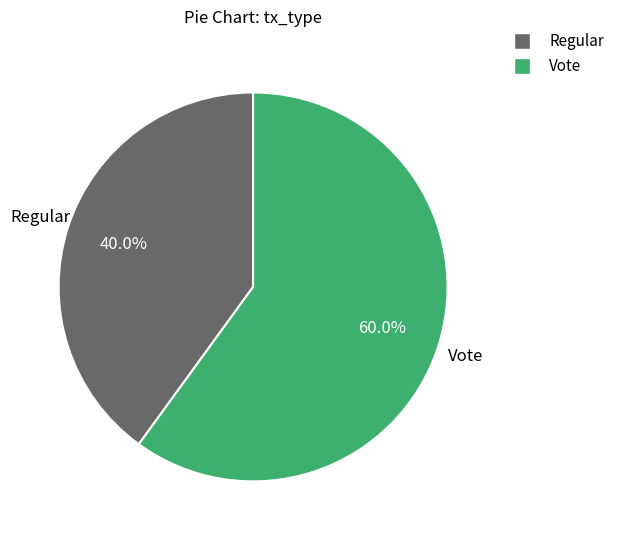

How many segments does this pie chart have?

2